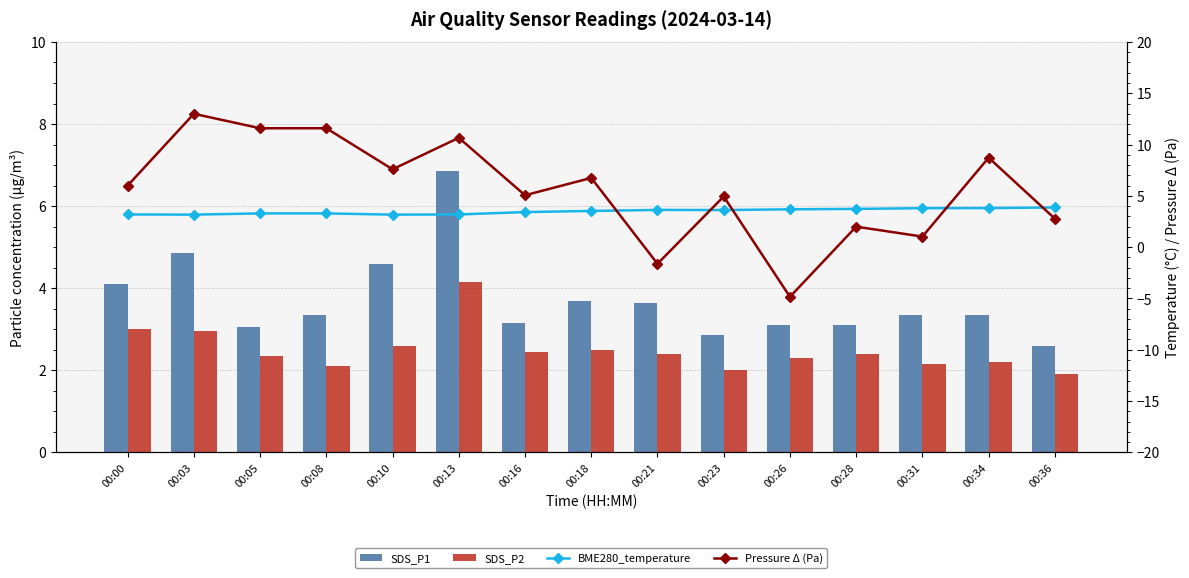

Reading left to right, list all the values displayed in this chart.

SDS_P1: 00:00=4.1	00:03=4.8	00:05=3.0	00:08=3.4	00:10=4.6	00:13=6.8	00:16=3.1	00:18=3.7	00:21=3.6	00:23=2.9	00:26=3.1	00:28=3.1	00:31=3.4	00:34=3.4	00:36=2.6
SDS_P2: 00:00=3.0	00:03=3.0	00:05=2.4	00:08=2.1	00:10=2.6	00:13=4.2	00:16=2.5	00:18=2.5	00:21=2.4	00:23=2.0	00:26=2.3	00:28=2.4	00:31=2.1	00:34=2.2	00:36=1.9
BME280_temperature: 00:00=3.2	00:03=3.2	00:05=3.3	00:08=3.3	00:10=3.2	00:13=3.2	00:16=3.4	00:18=3.5	00:21=3.6	00:23=3.6	00:26=3.7	00:28=3.7	00:31=3.8	00:34=3.8	00:36=3.9
Pressure Δ (Pa): 00:00=6.0	00:03=13.0	00:05=11.6	00:08=11.6	00:10=7.6	00:13=10.7	00:16=5.1	00:18=6.8	00:21=-1.6	00:23=4.9	00:26=-4.8	00:28=2.0	00:31=1.0	00:34=8.7	00:36=2.8